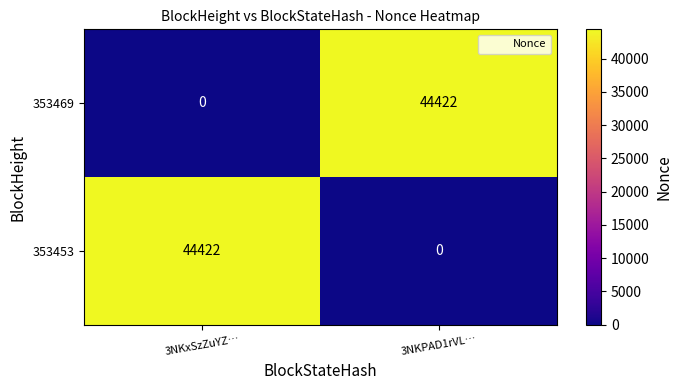

Reading left to right, extract all data points from this chart.

353469: 0	44422
353453: 44422	0